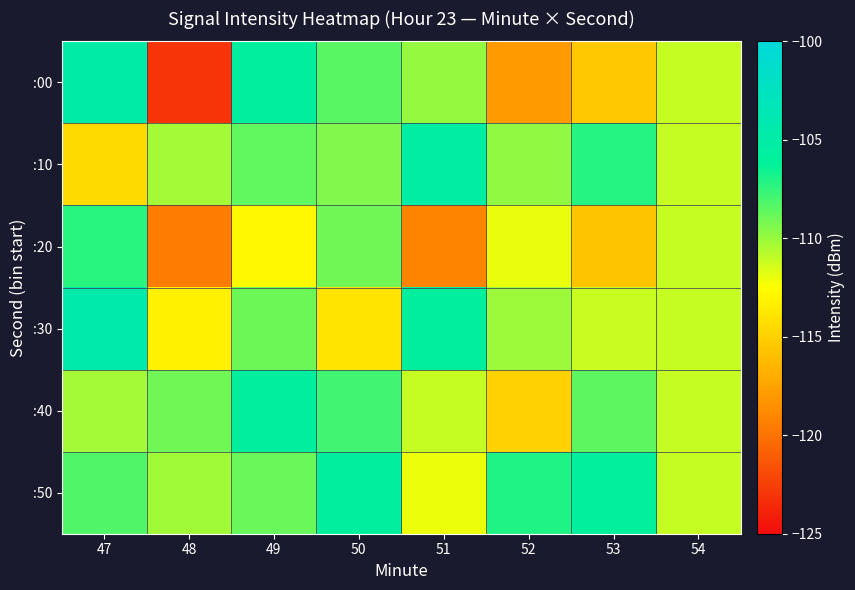

List the series in order of their peak value, lowest first.

:20, :50, :40, :10, :00, :30